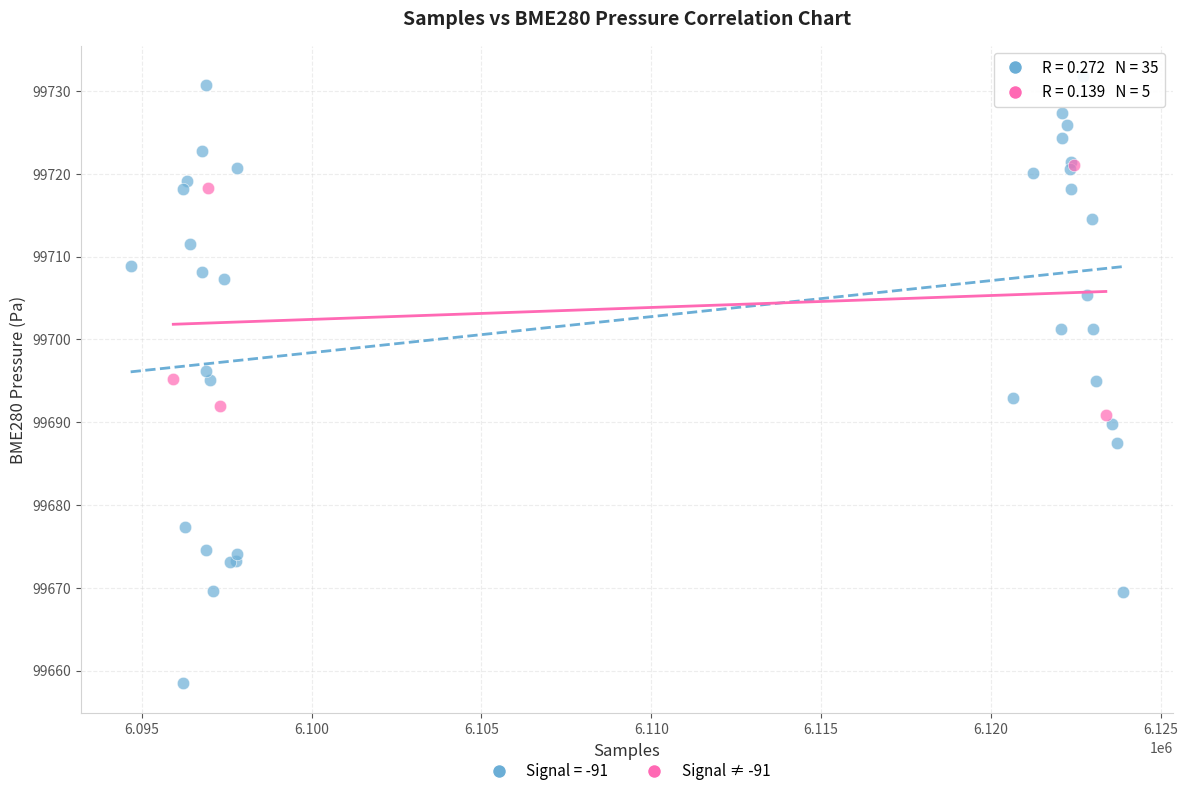

Which series reaches the maximum Y coordinate?

Signal = -91